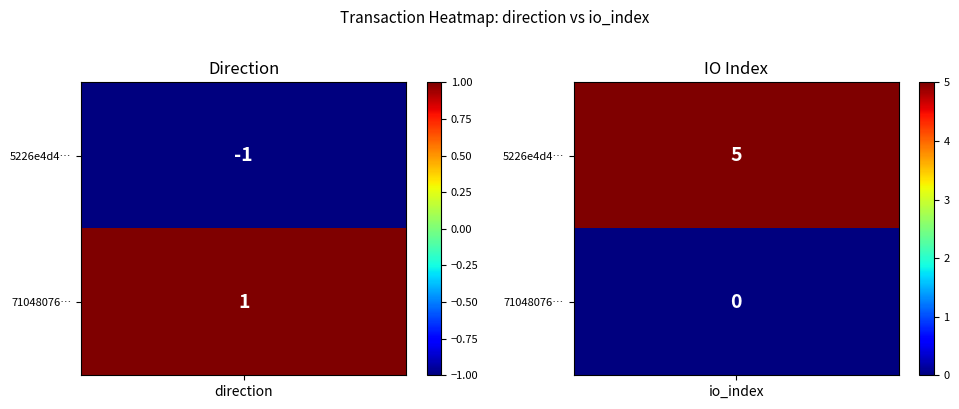

At how many categories does at least one series exceed 3?

1